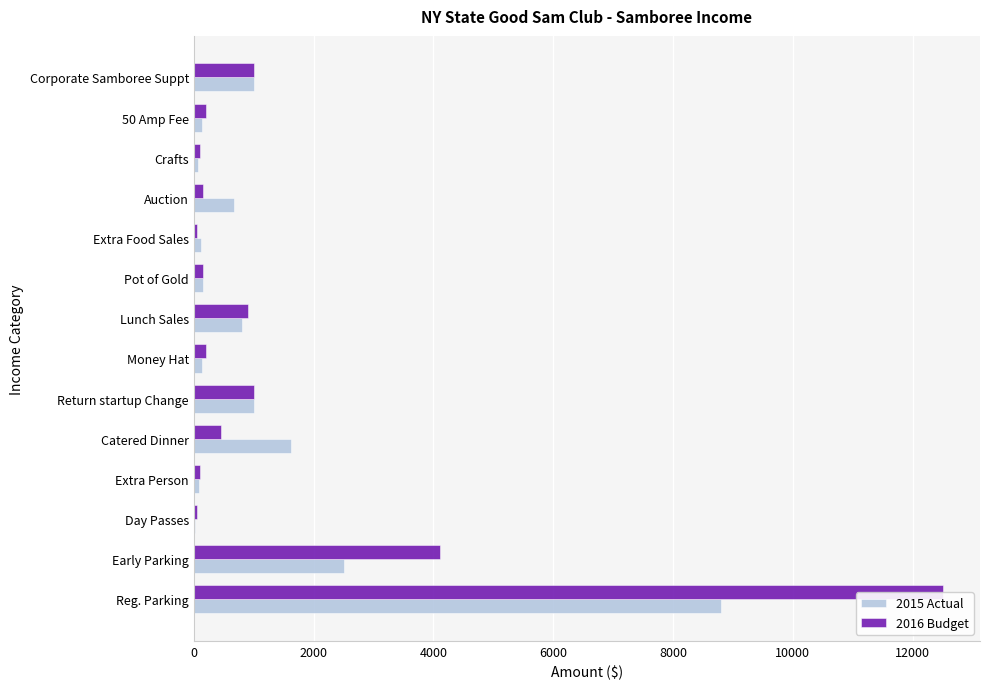

The value of 2016 Budget at Reg. Parking is 8233.6. True or false?

False